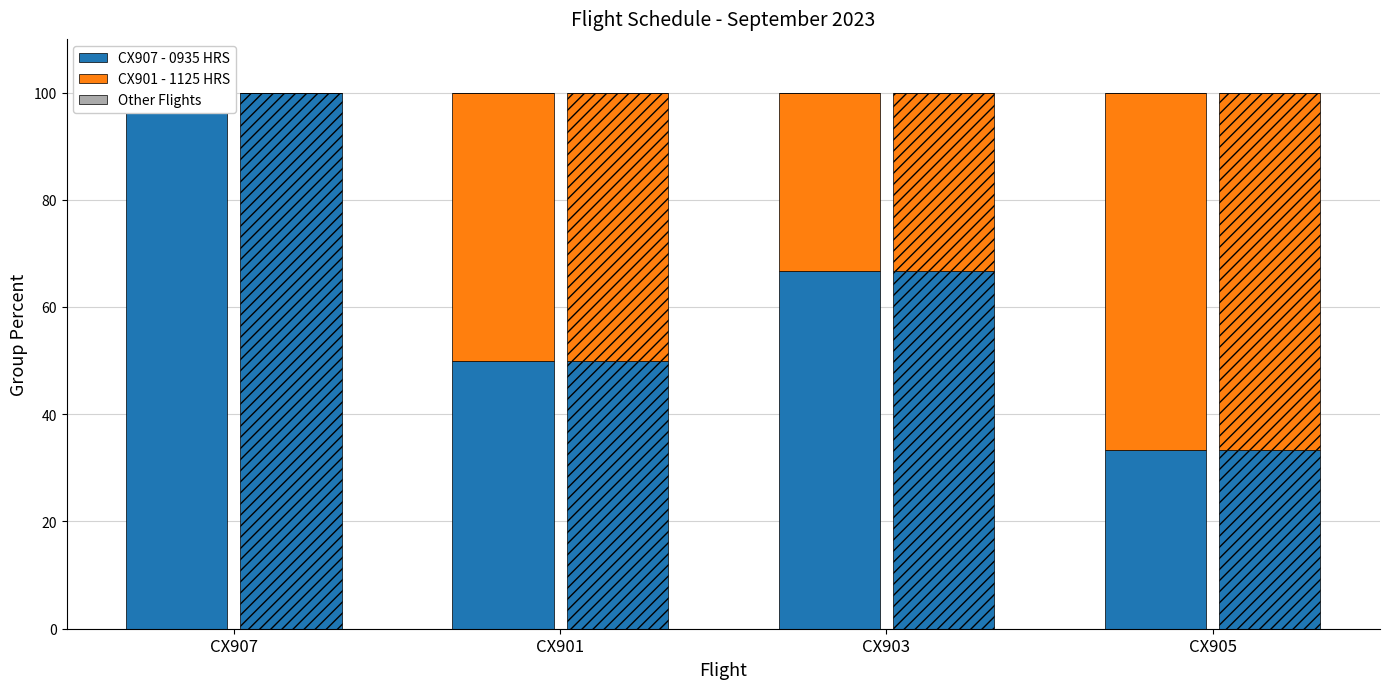

What is the difference between the maximum and minimum values in the CX907 - 0935 HRS series?

66.7